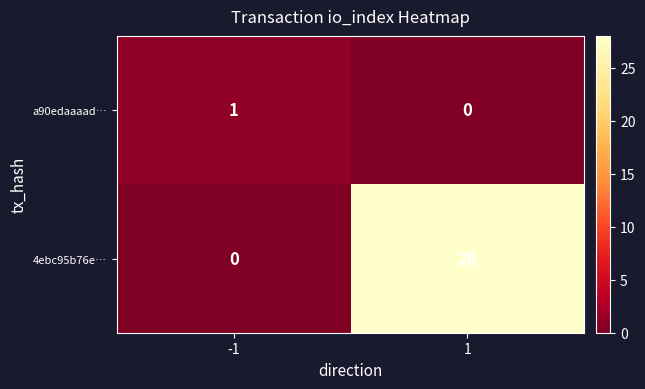

Which series has the largest total across all categories?

4ebc95b76e…